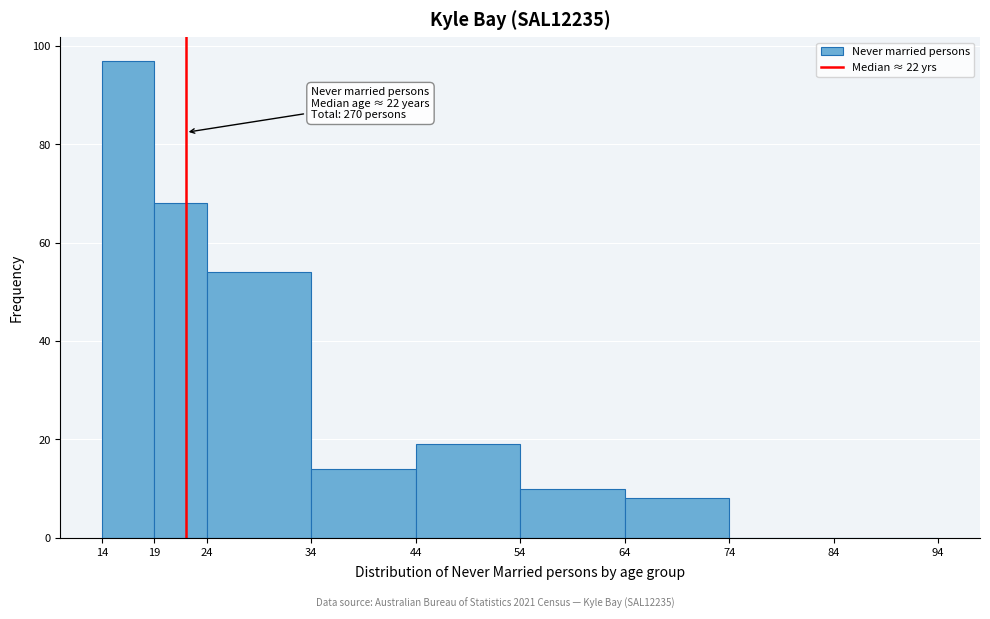

Over which range of the x-axis is the bar tallest?

14 to 19